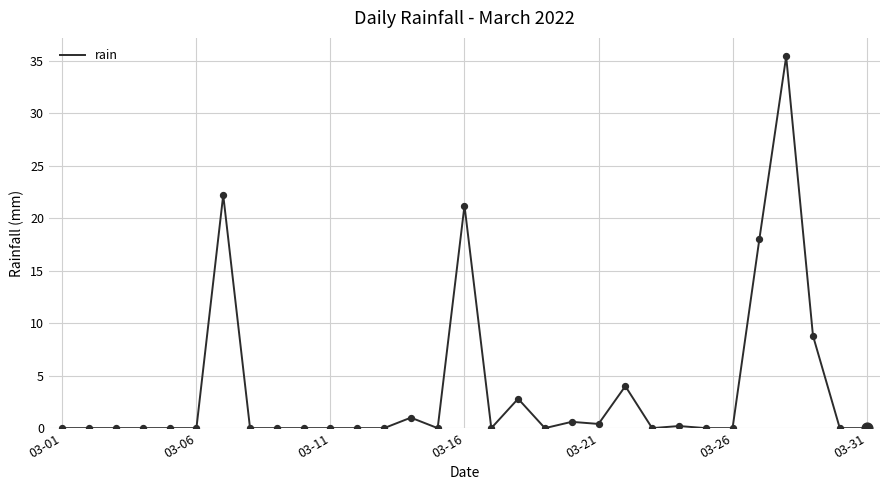

What is the difference between the maximum and minimum values?

35.4